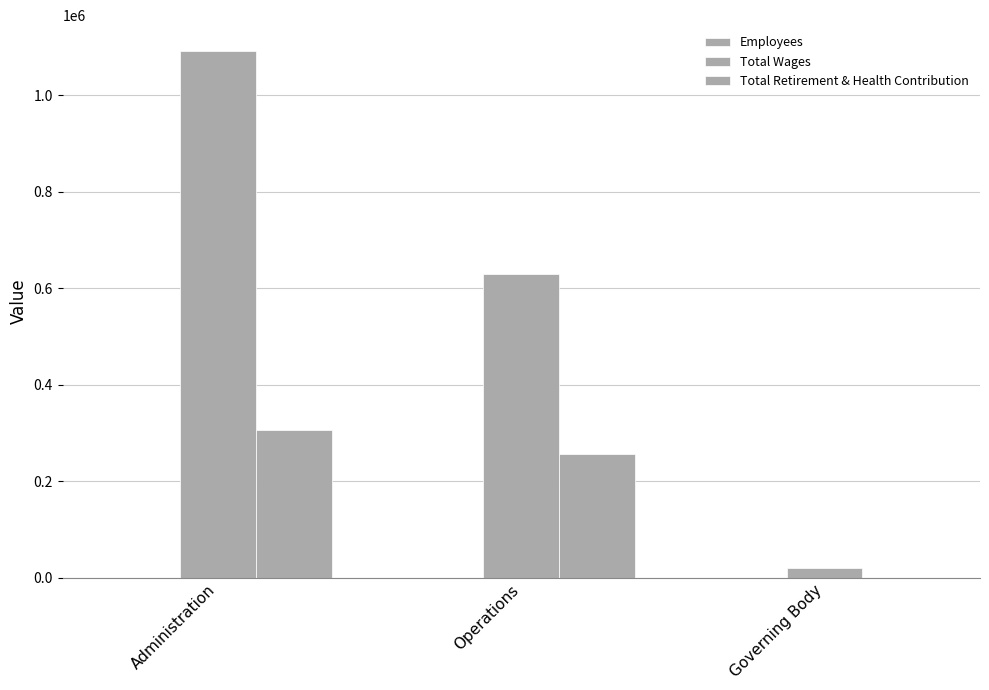

What is the maximum value for Total Wages?

1090464